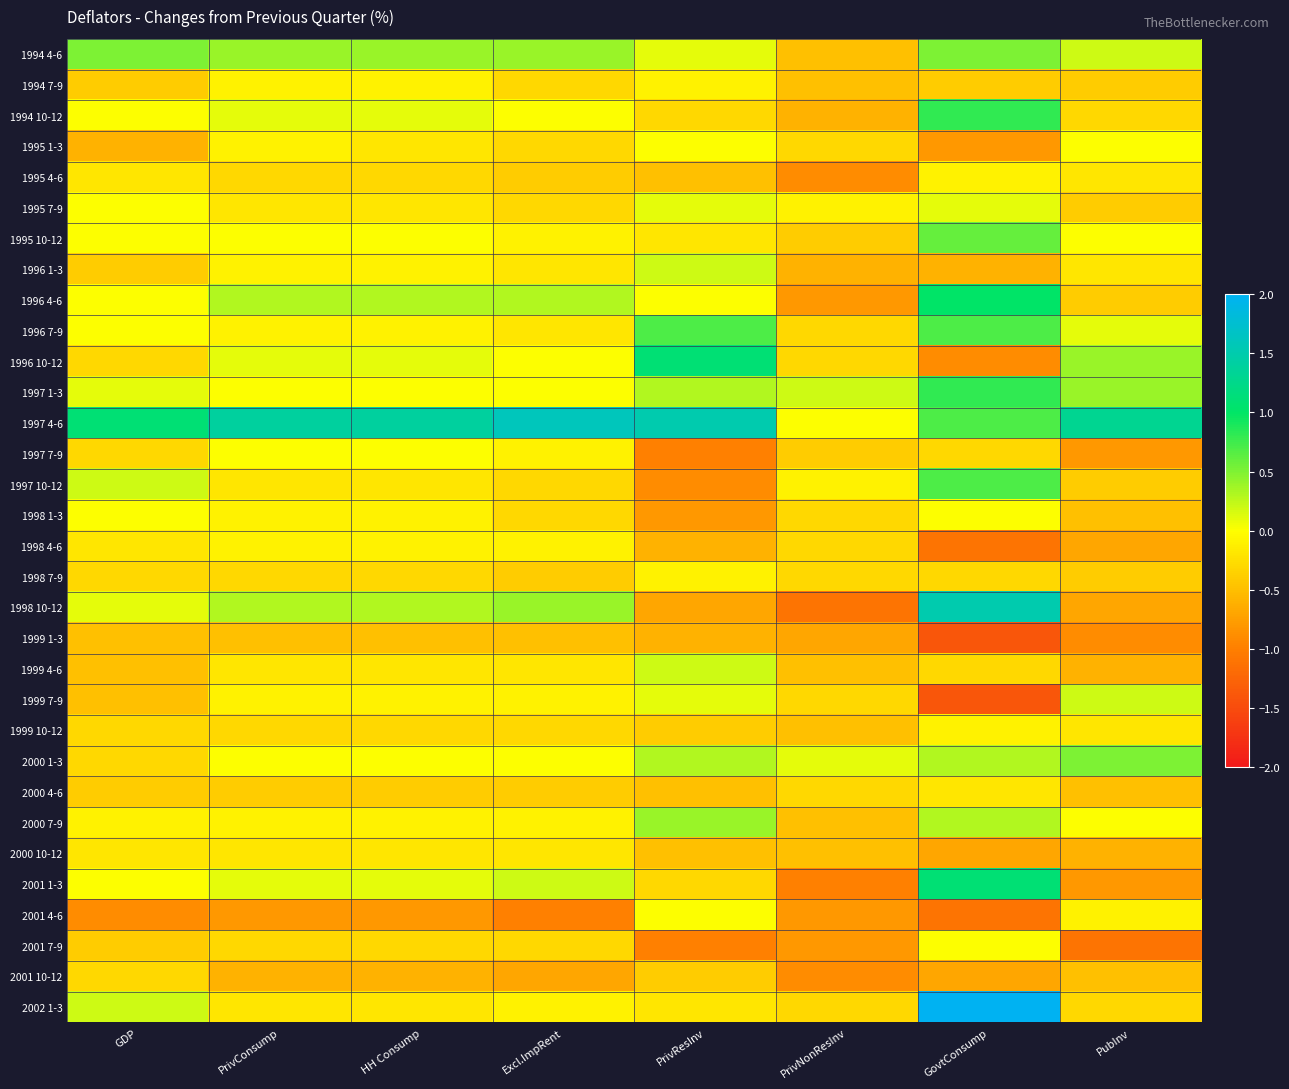

At which category is the sum across all series the highest?

GovtConsump